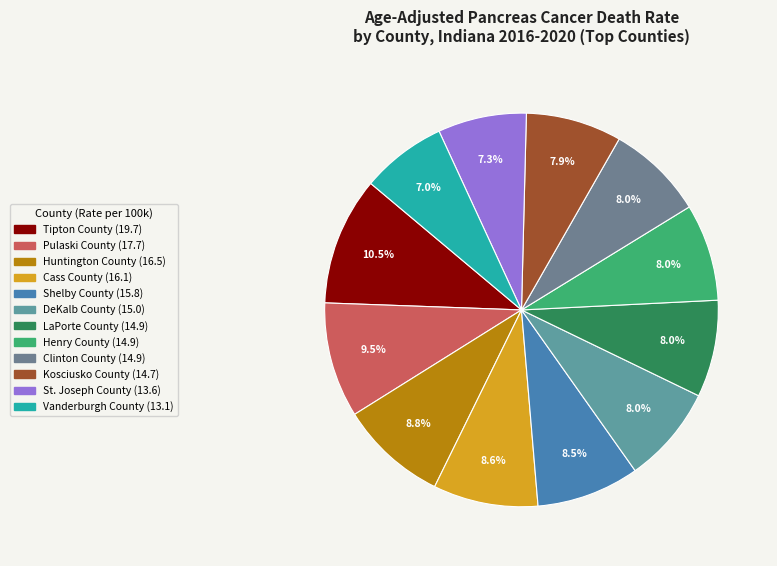

To the nearest percent, what is the average slice percentage?

8%